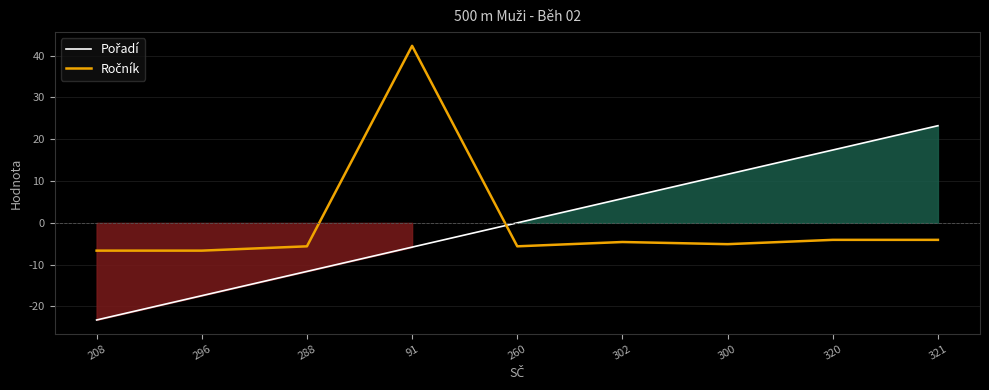

What is the highest value of the Pořadí series?

23.2